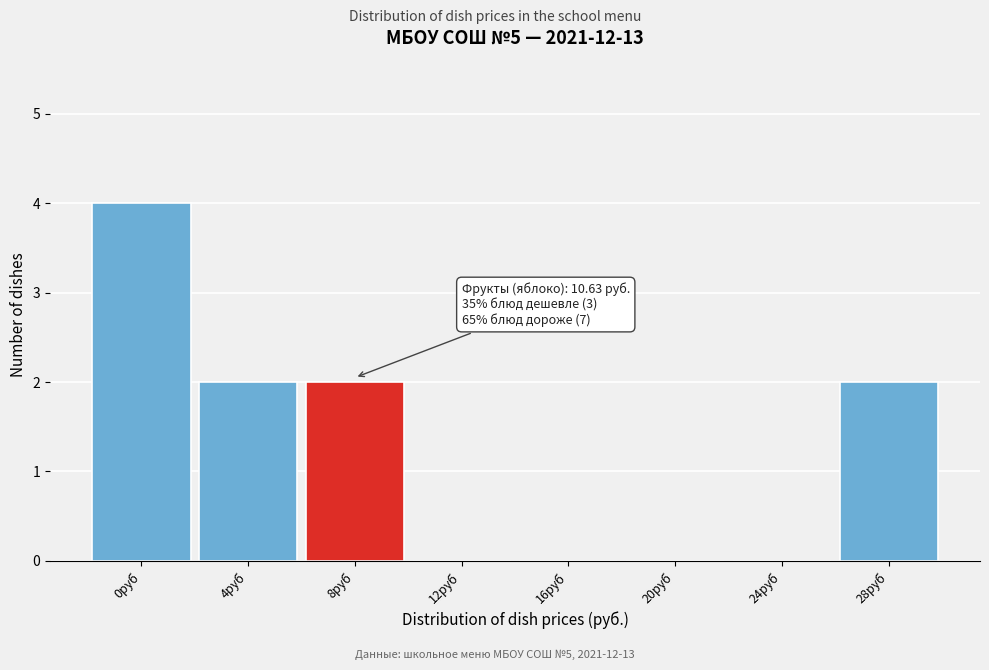

Reading right to left, extract all data points from this chart.

28руб=2	24руб=0	20руб=0	16руб=0	12руб=0	8руб=2	4руб=2	0руб=4